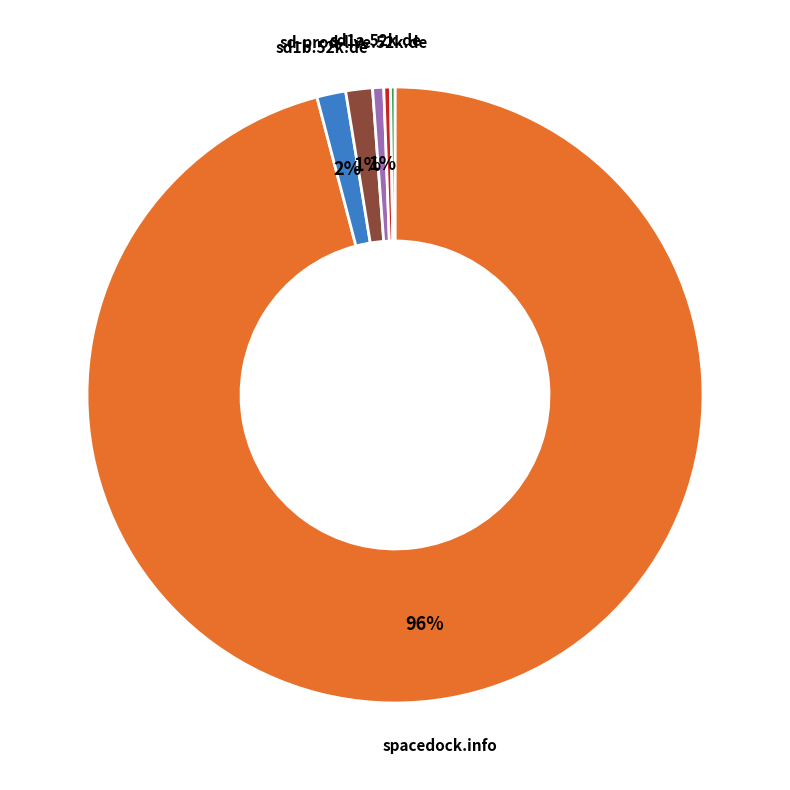

To the nearest percent, what is the average slice percentage?

17%